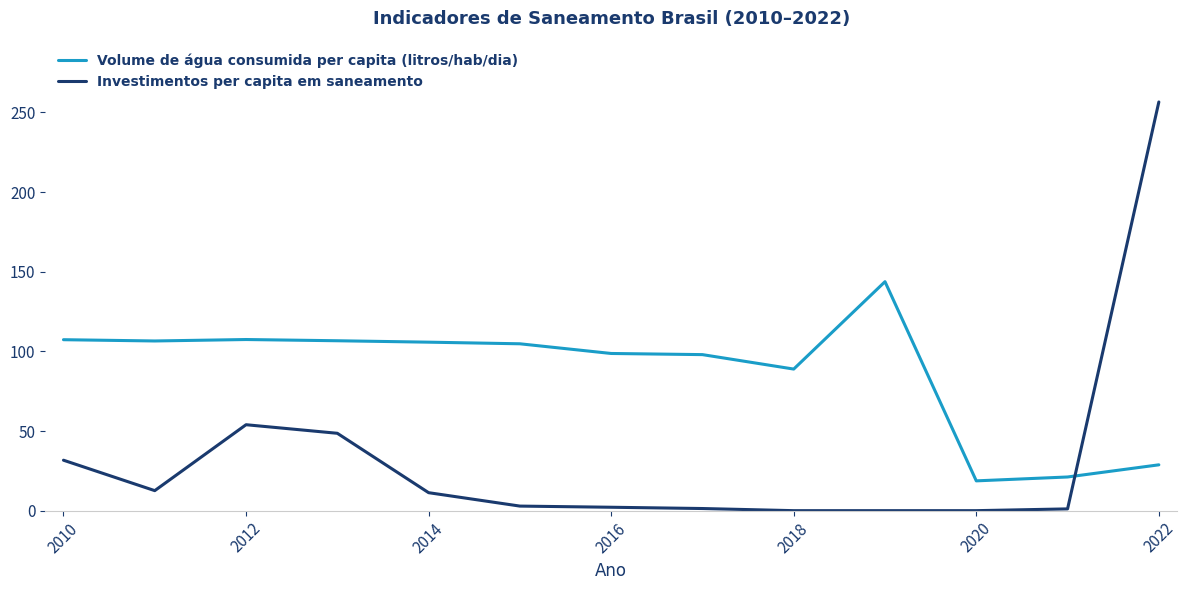

What is the difference between the maximum and minimum values in the Volume de água consumida per capita (litros/hab/dia) series?

125.1